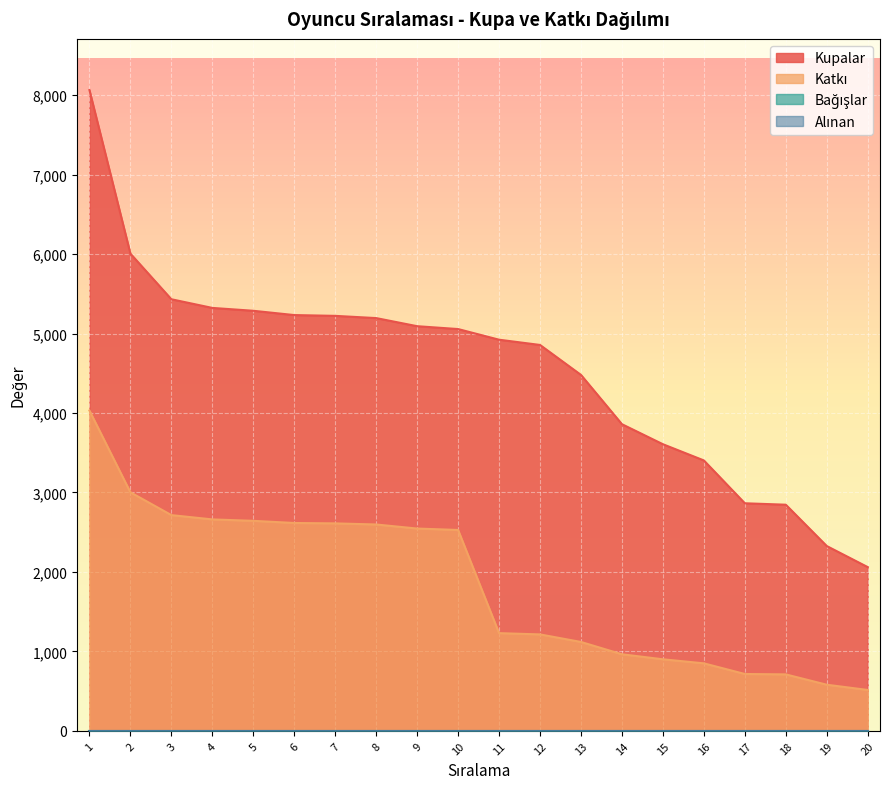

Reading right to left, extract all data points from this chart.

Kupalar: 2061	2326	2846	2864	3403	3607	3859	4479	4856	4922	5056	5092	5194	5222	5232	5286	5322	5431	6005	8063
Katkı: 515	581	711	716	850	901	964	1119	1214	1230	2528	2546	2597	2611	2616	2643	2661	2715	3002	4031